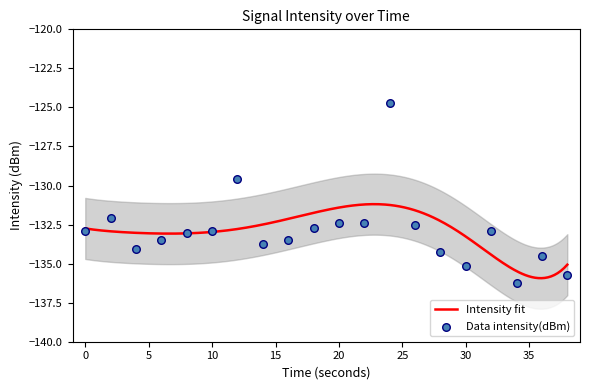

What is the change in value from 10 to 14?

-0.8